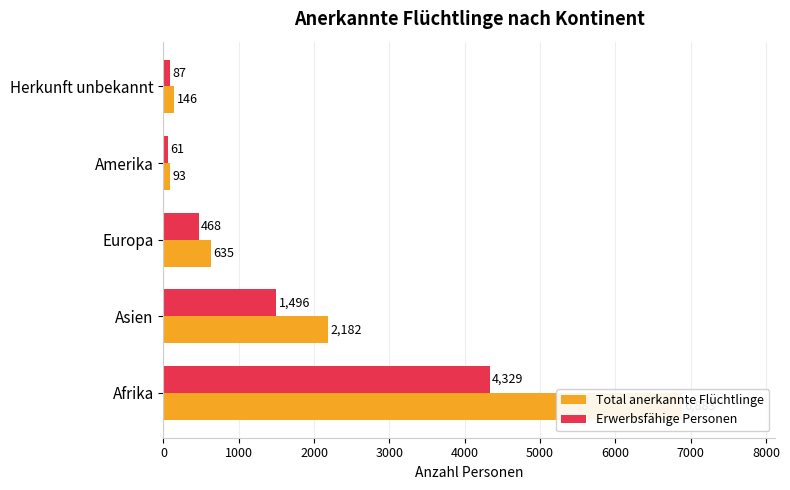

Rank the series at 3000 from highest to lowest value.

Total anerkannte Flüchtlinge, Erwerbsfähige Personen